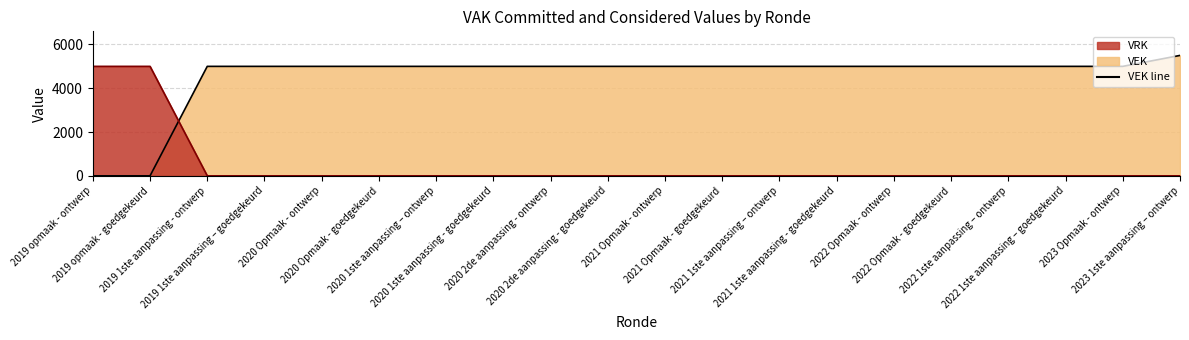

Reading left to right, what are all the values shown in this chart?

VEK line: 2019 opmaak - ontwerp=0	2019 opmaak - goedgekeurd=0	2019 1ste aanpassing - ontwerp=5000	2019 1ste aanpassing – goedgekeurd=5000	2020 Opmaak - ontwerp=5000	2020 Opmaak - goedgekeurd=5000	2020 1ste aanpassing – ontwerp=5000	2020 1ste aanpassing - goedgekeurd=5000	2020 2de aanpassing - ontwerp=5000	2020 2de aanpassing - goedgekeurd=5000	2021 Opmaak - ontwerp=5000	2021 Opmaak - goedgekeurd=5000	2021 1ste aanpassing – ontwerp=5000	2021 1ste aanpassing - goedgekeurd=5000	2022 Opmaak - ontwerp=5000	2022 Opmaak - goedgekeurd=5000	2022 1ste aanpassing – ontwerp=5000	2022 1ste aanpassing – goedgekeurd=5000	2023 Opmaak - ontwerp=5000	2023 1ste aanpassing – ontwerp=5500
VRK line: 2019 opmaak - ontwerp=5000	2019 opmaak - goedgekeurd=5000	2019 1ste aanpassing - ontwerp=0	2019 1ste aanpassing – goedgekeurd=0	2020 Opmaak - ontwerp=0	2020 Opmaak - goedgekeurd=0	2020 1ste aanpassing – ontwerp=0	2020 1ste aanpassing - goedgekeurd=0	2020 2de aanpassing - ontwerp=0	2020 2de aanpassing - goedgekeurd=0	2021 Opmaak - ontwerp=0	2021 Opmaak - goedgekeurd=0	2021 1ste aanpassing – ontwerp=0	2021 1ste aanpassing - goedgekeurd=0	2022 Opmaak - ontwerp=0	2022 Opmaak - goedgekeurd=0	2022 1ste aanpassing – ontwerp=0	2022 1ste aanpassing – goedgekeurd=0	2023 Opmaak - ontwerp=0	2023 1ste aanpassing – ontwerp=0